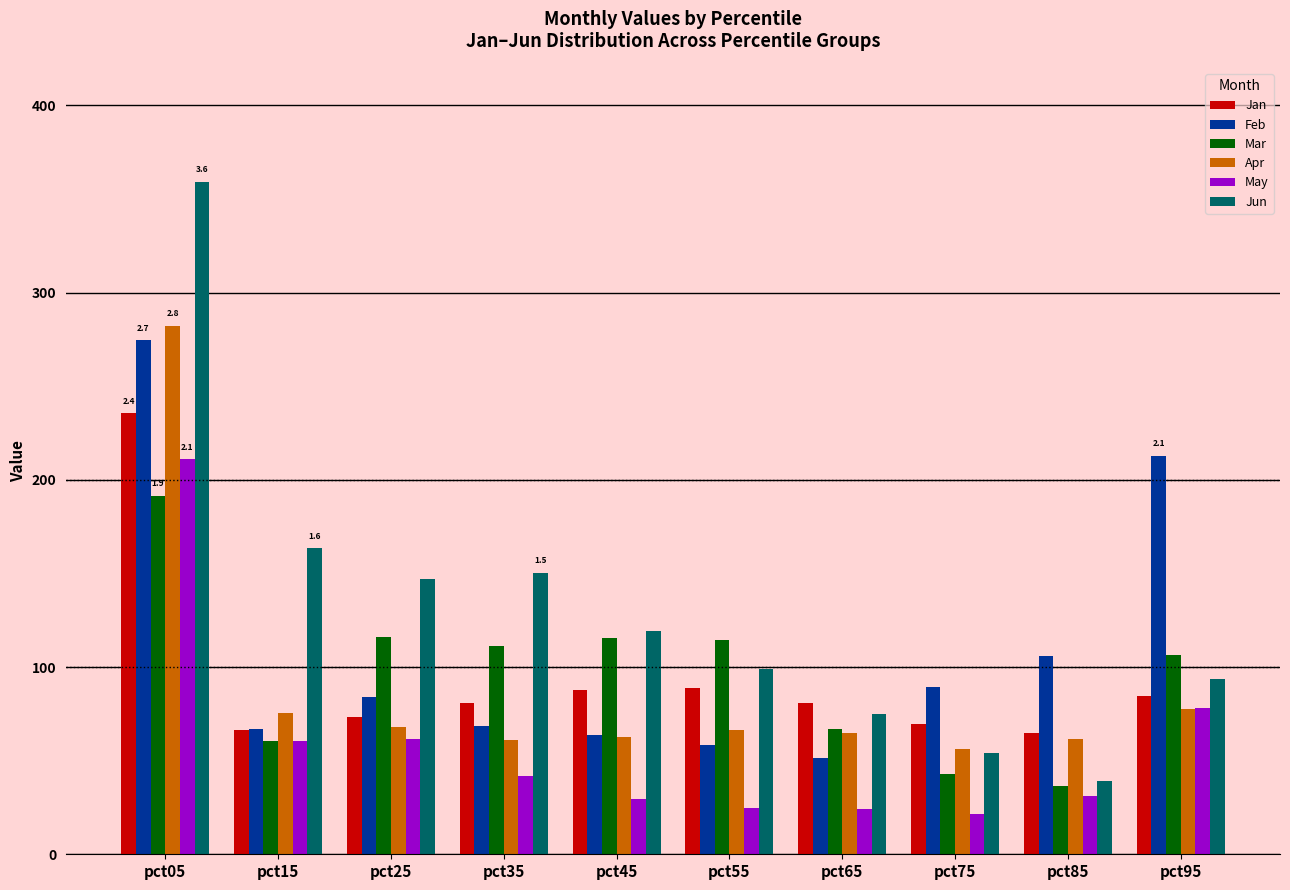

Is the value of Mar at pct55 greater than the value of Feb at pct75?

Yes